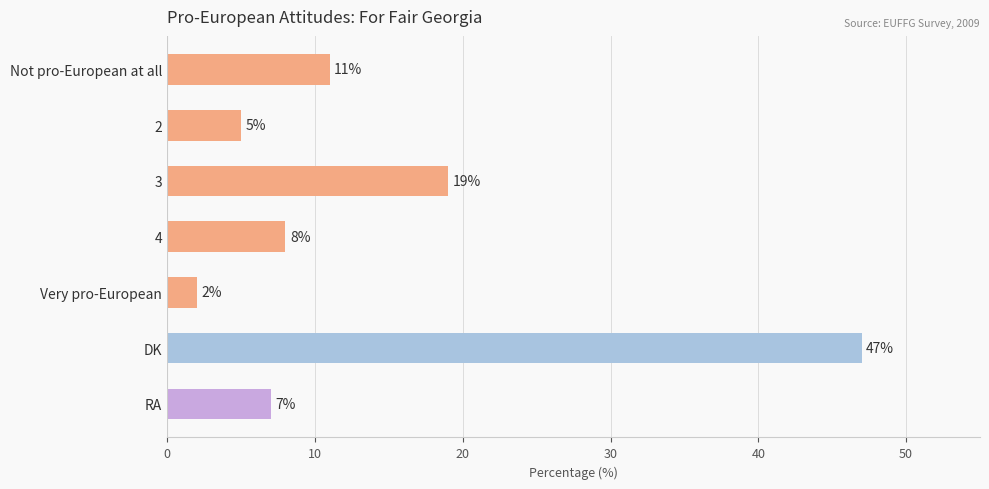

At which category does the chart reach its peak across all series?

DK